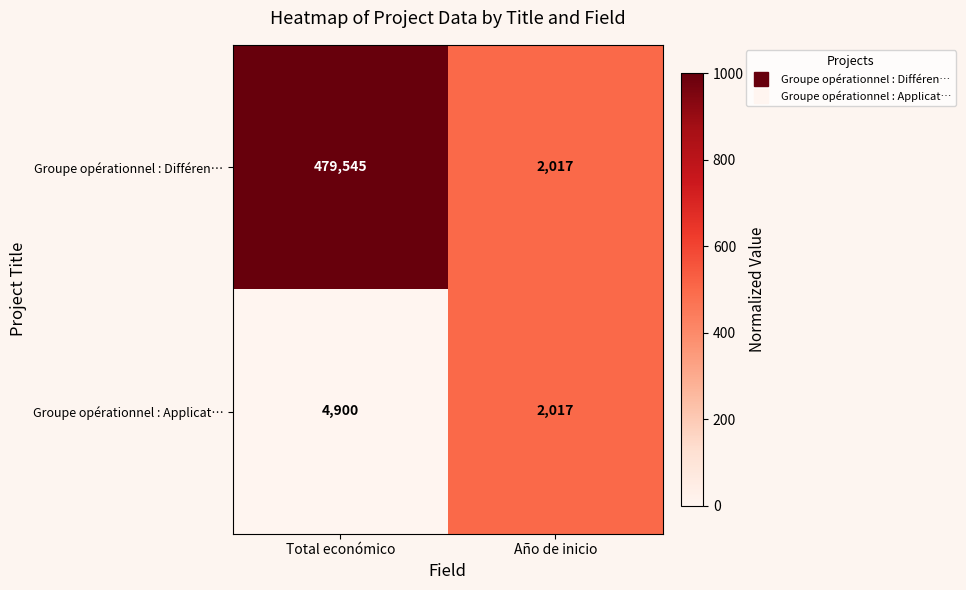

How many data points does each series have?

2